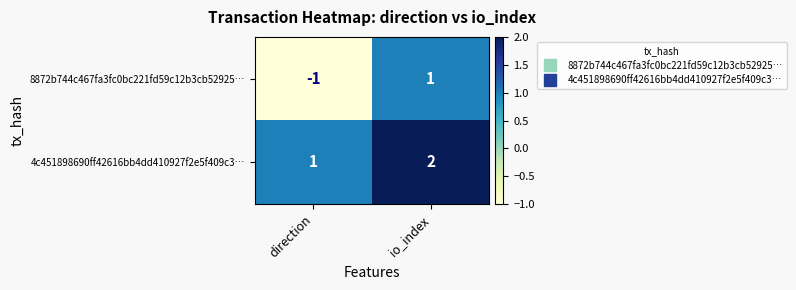

Which series has the largest range (max minus min)?

8872b744c467fa3fc0bc221fd59c12b3cb52925…